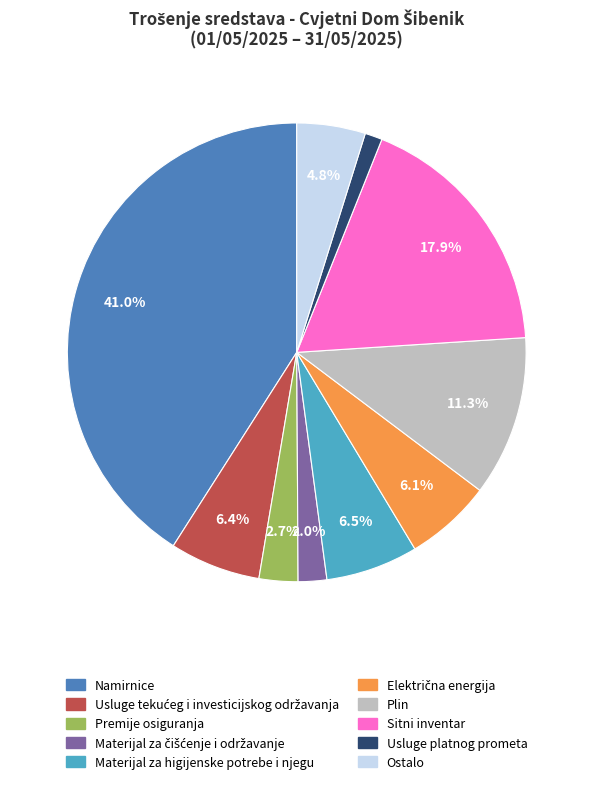

How many segments does this pie chart have?

10